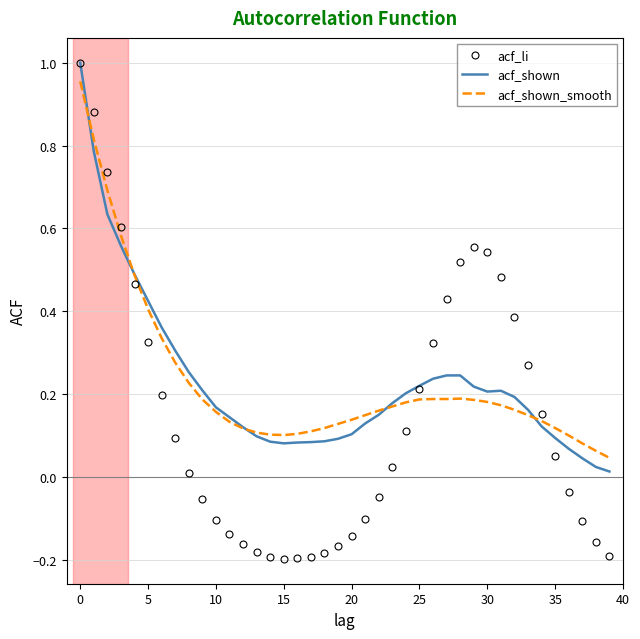

Which series has the largest range (max minus min)?

acf_li